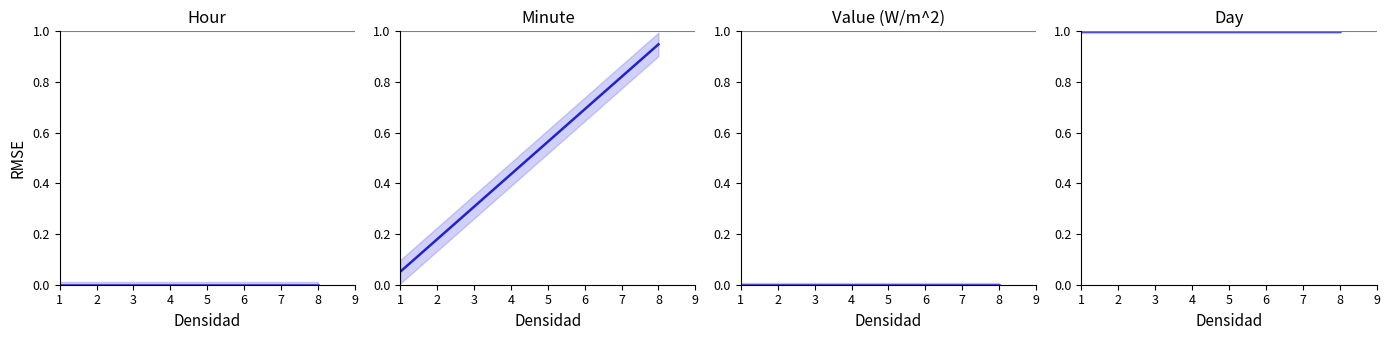

What is the total value across all series at 5?

1.6